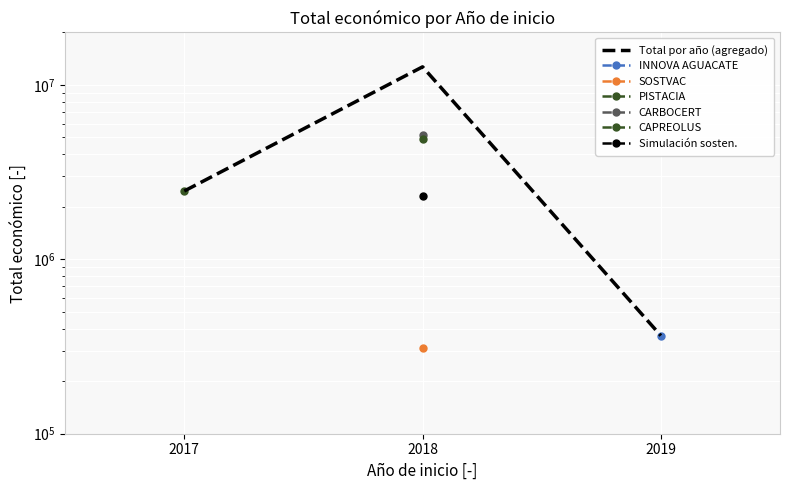

Which label corresponds to the smallest value in the chart?

2019